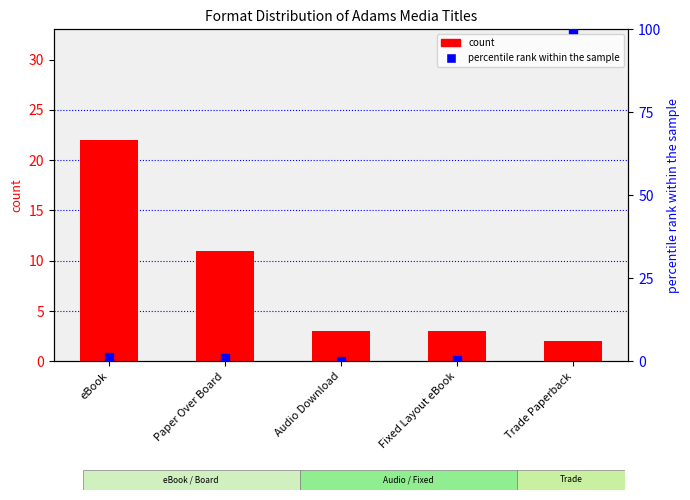

Is the value of count at Audio Download greater than the value of percentile rank within the sample at Trade Paperback?

No